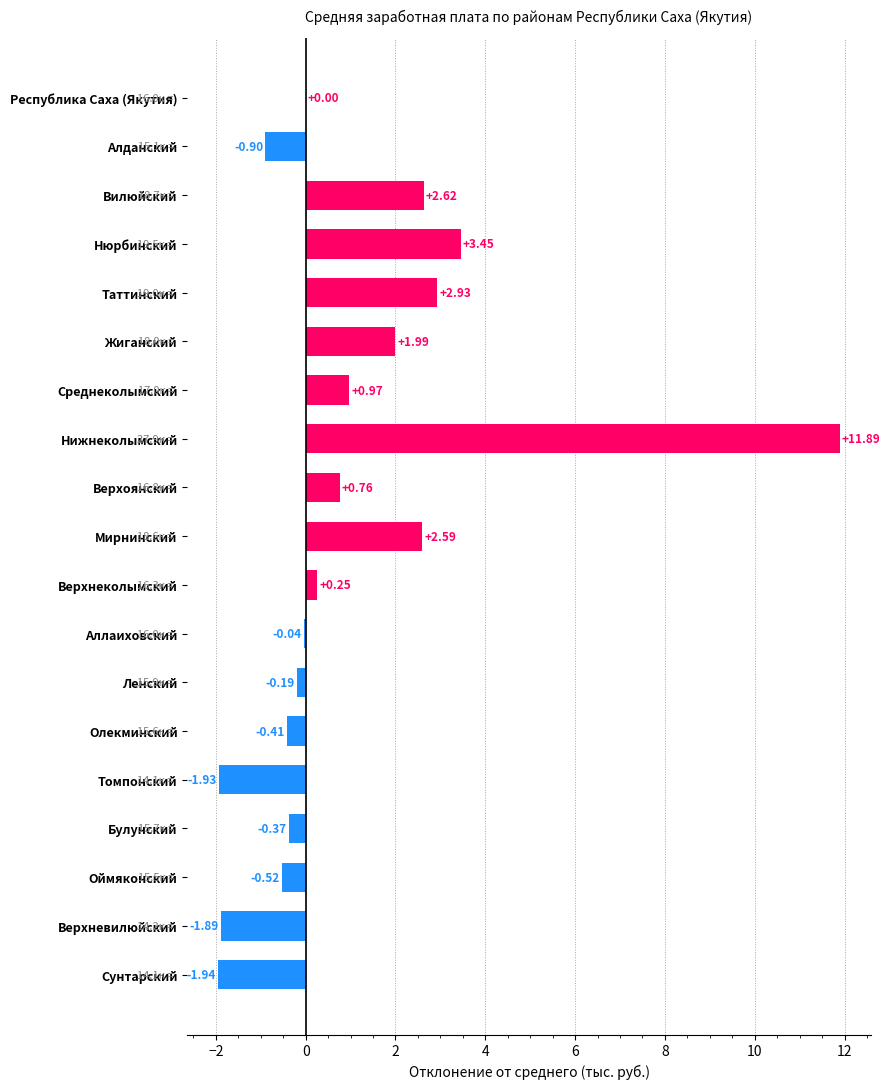

How many categories are shown in the chart?

19